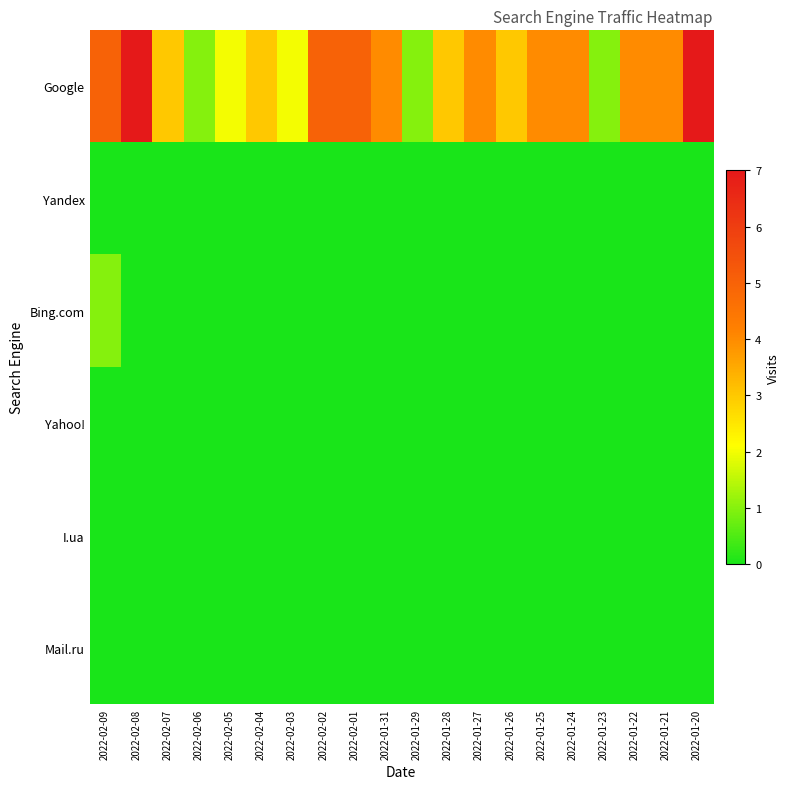

How many data points does each series have?

20